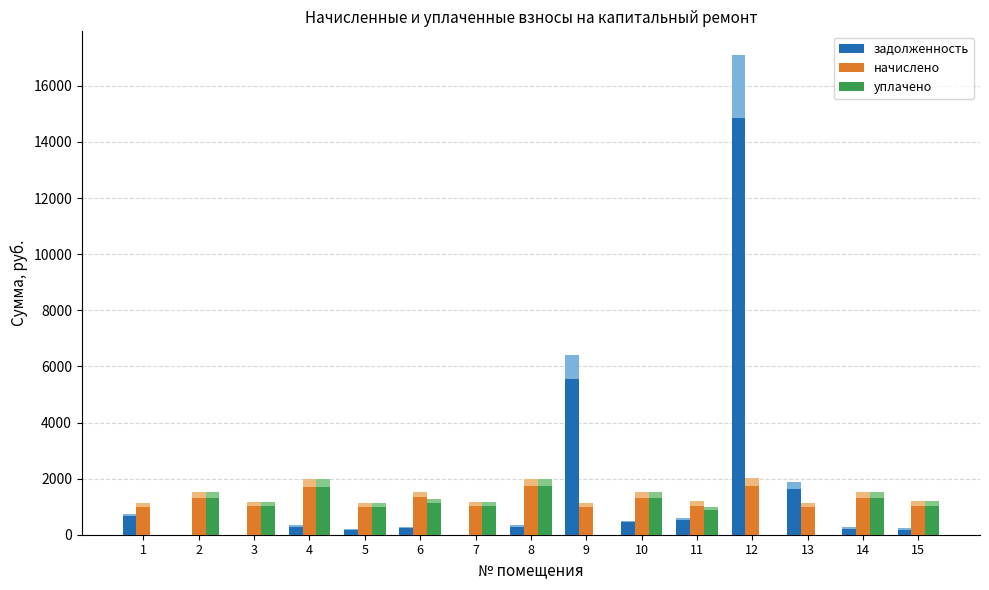

Reading left to right, transcribe all the data shown in this chart.

задолженность: 1=657.2	2=0.0	3=0.0	4=286.2	5=162.2	6=222.6	7=0.0	8=288.3	9=5563.3	10=439.9	11=513.3	12=14860.8	13=1642.9	14=220.5	15=172.7
начислено: 1=982.6	2=1322.9	3=1024.0	4=1717.2	5=973.1	6=1335.6	7=1024.0	8=1729.9	9=973.1	10=1319.7	11=1039.9	12=1749.0	13=982.6	14=1322.9	15=1036.7
уплачено: 1=0.0	2=1322.9	3=1024.0	4=1717.2	5=973.1	6=1113.0	7=1024.0	8=1729.3	9=0.0	10=1320.6	11=871.0	12=0.0	13=0.0	14=1322.9	15=1037.2